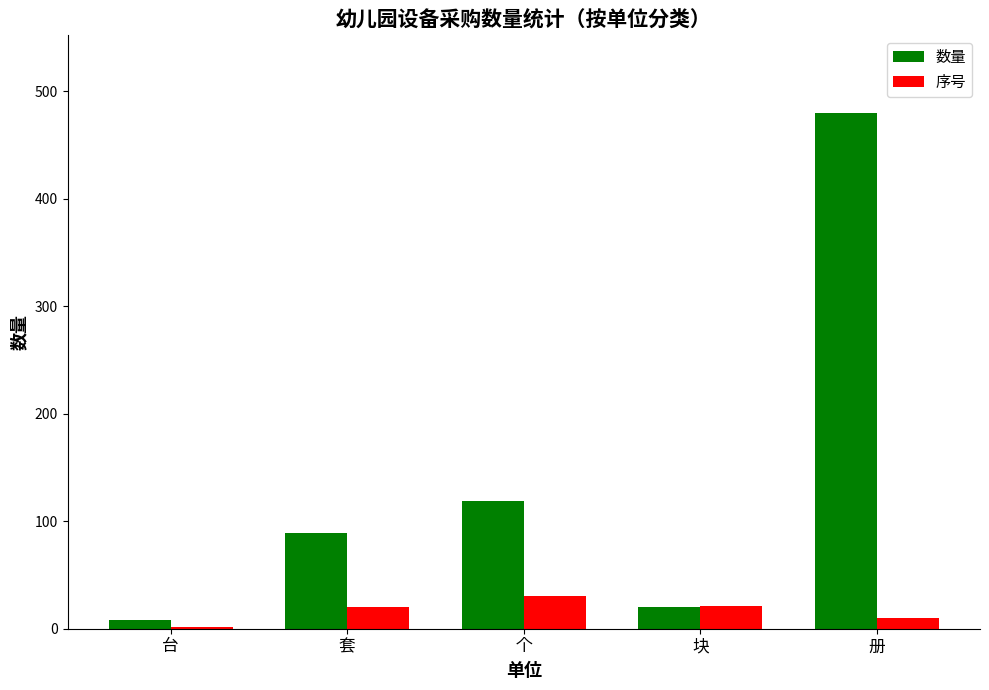

The value of 数量 at 台 is 8. True or false?

True